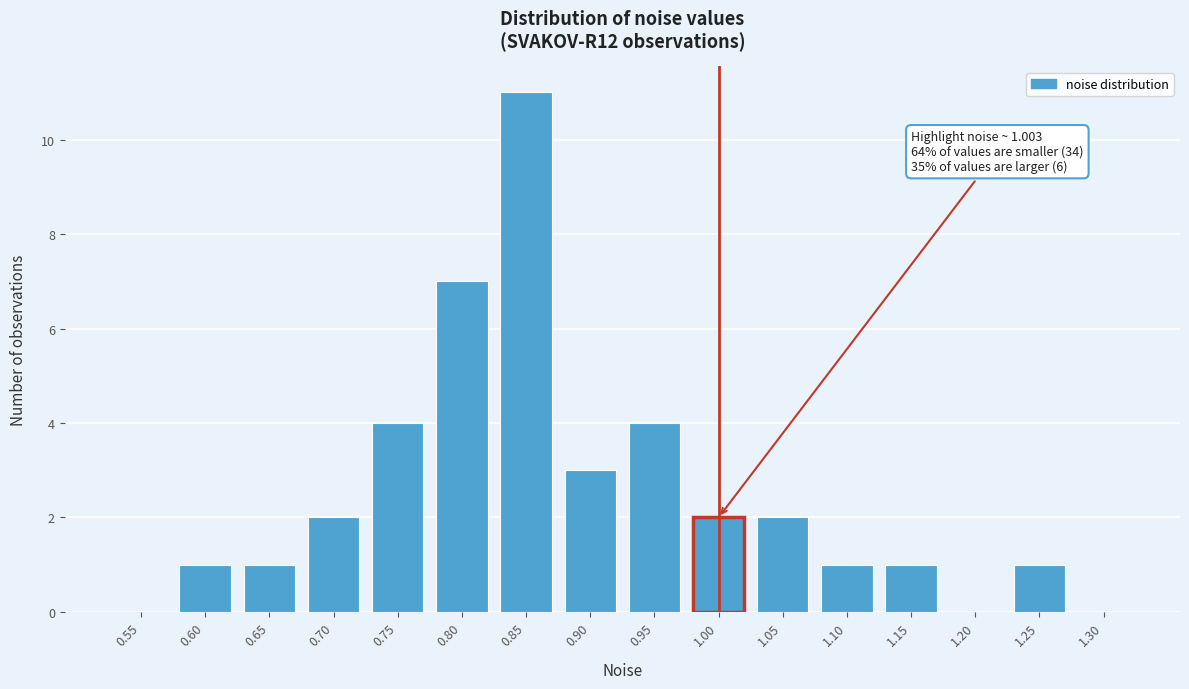

Reading right to left, extract all data points from this chart.

1.30=0	1.25=1	1.20=0	1.15=1	1.10=1	1.05=2	1.00=2	0.95=4	0.90=3	0.85=11	0.80=7	0.75=4	0.70=2	0.65=1	0.60=1	0.55=0